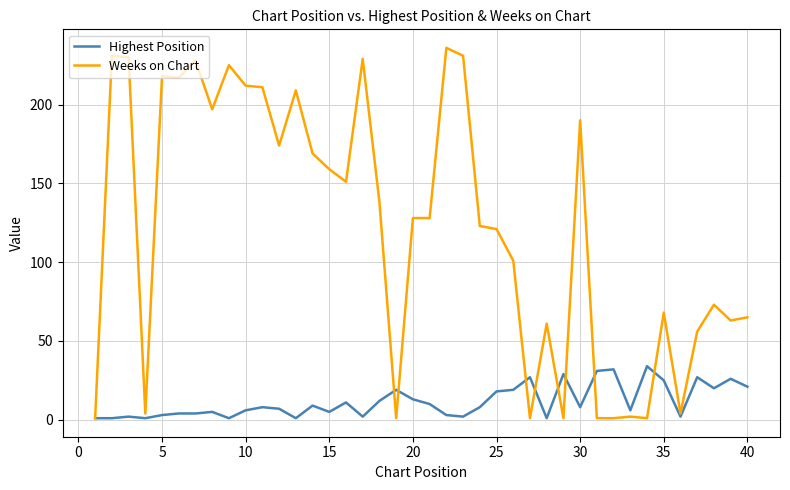

Which series has the largest range (max minus min)?

Weeks on Chart